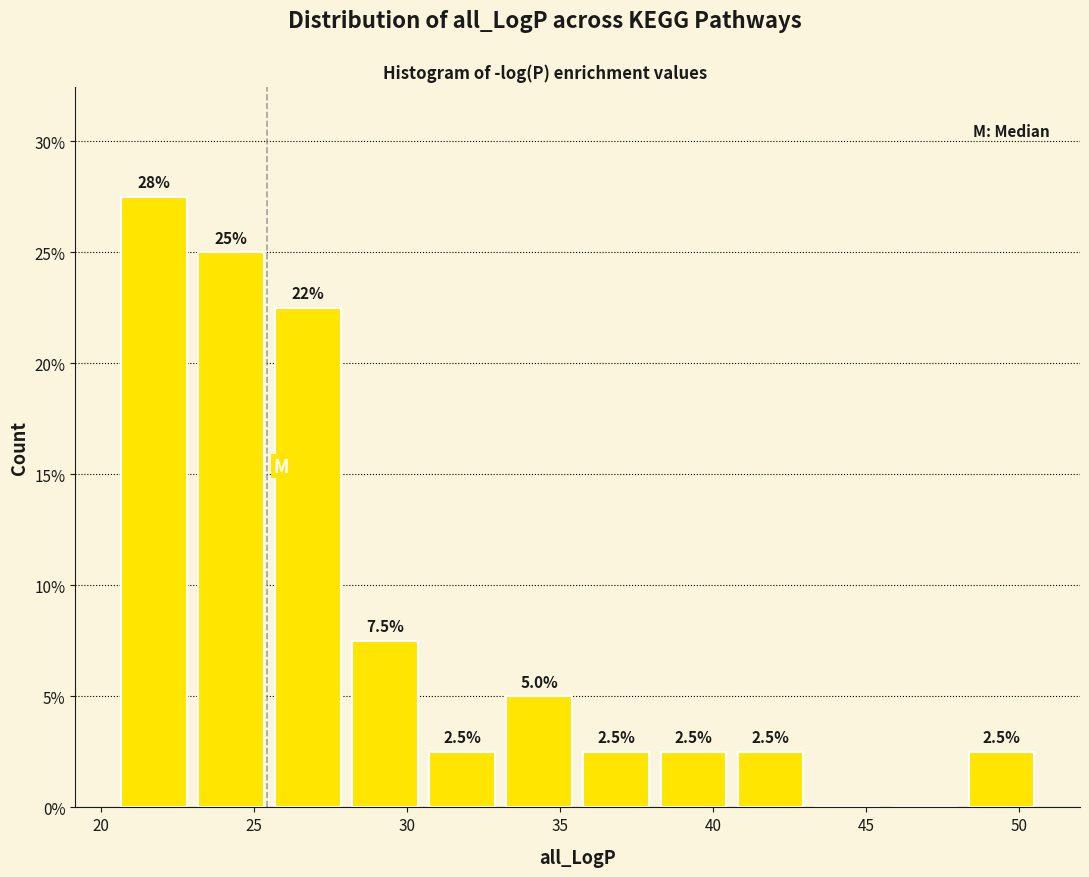

Over which range of the x-axis is the bar tallest?

20.5 to 23.0